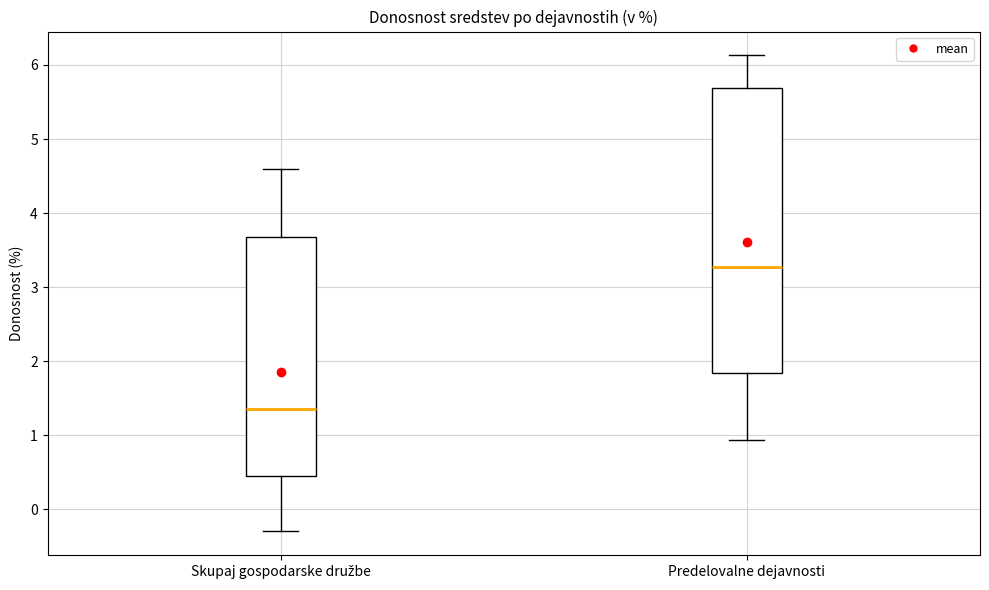

Which box's median line is the lowest?

Skupaj gospodarske družbe